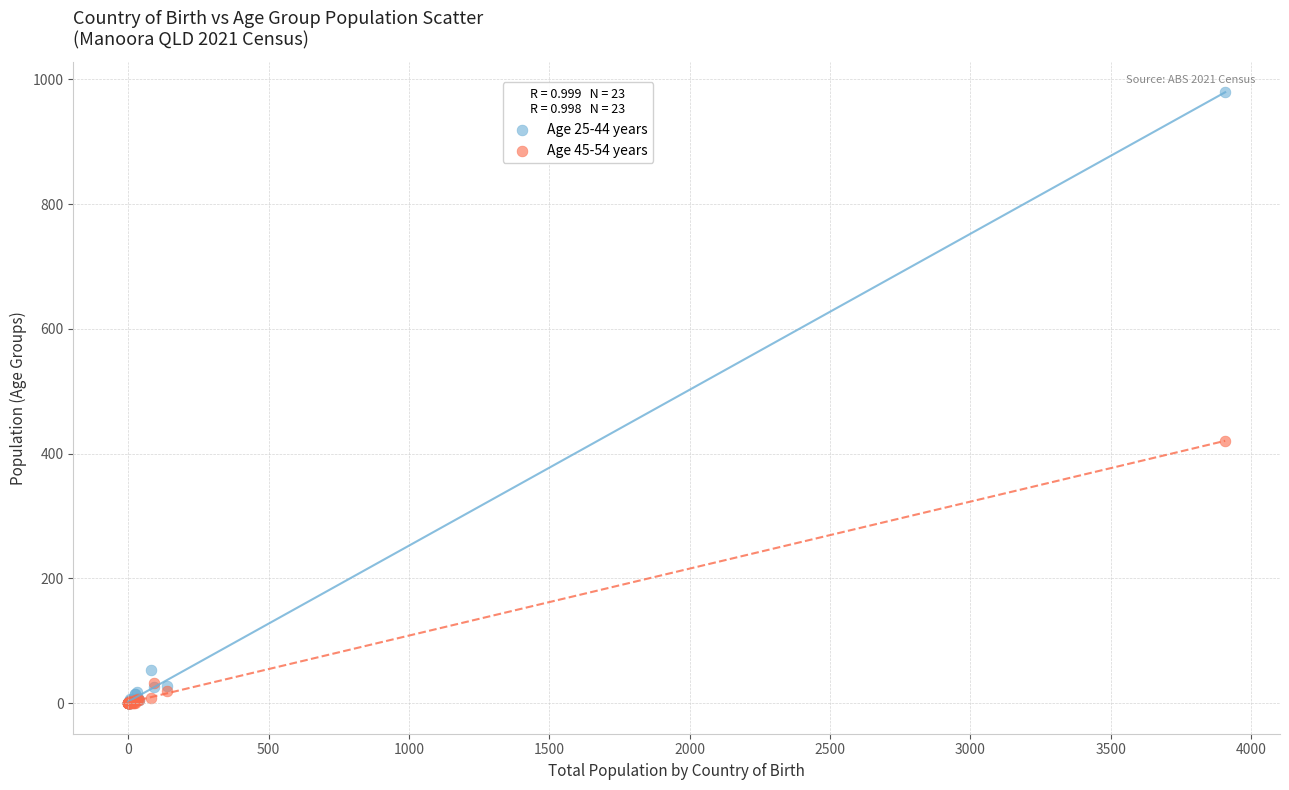

Across all series, what Y value is closest to 489?

420